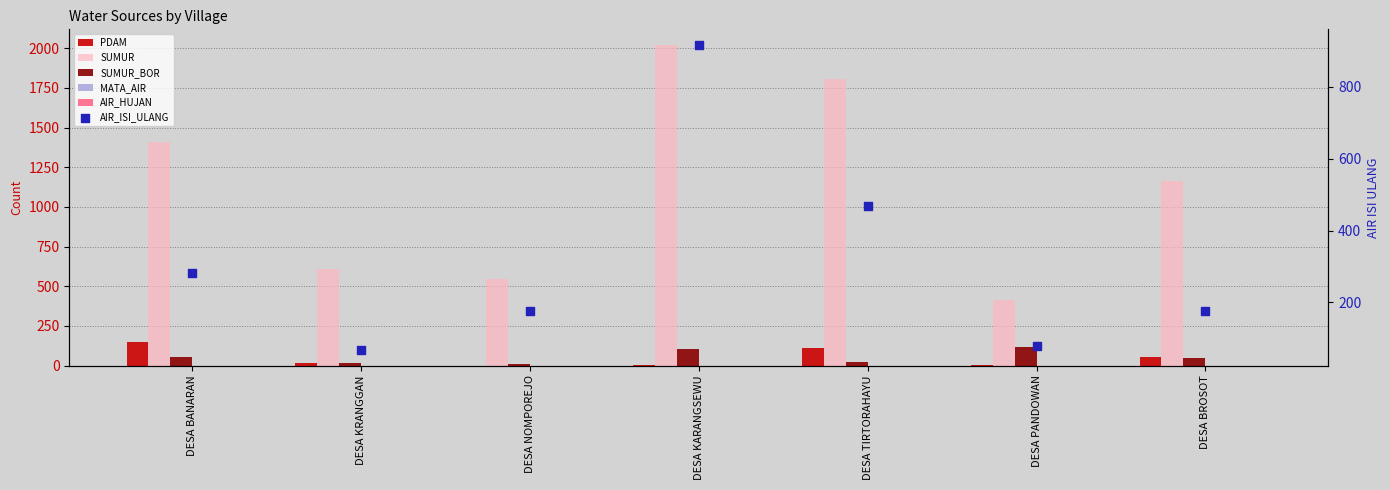

Which series has the largest total across all categories?

SUMUR